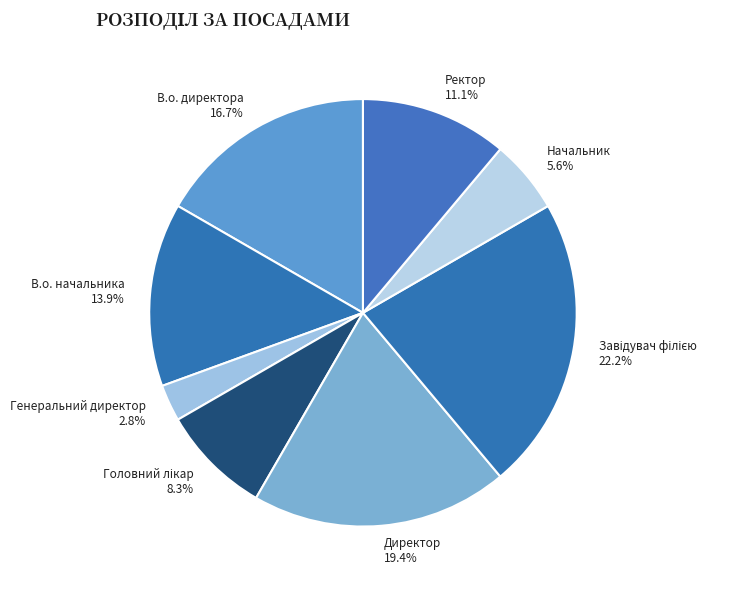

Does Директор account for over 50% of the chart?

No